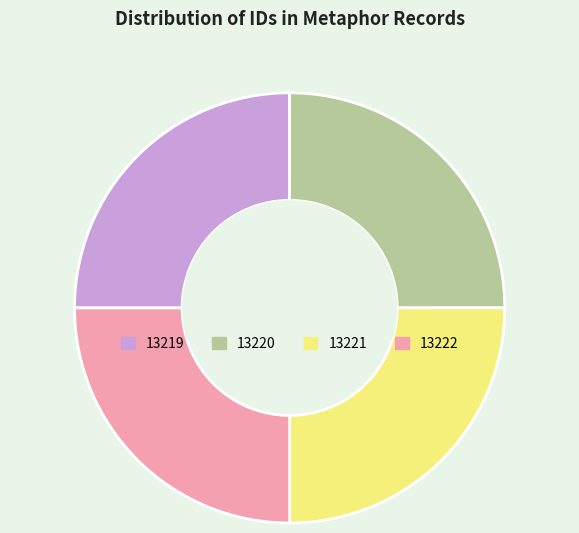

How many slices are in this pie chart?

4